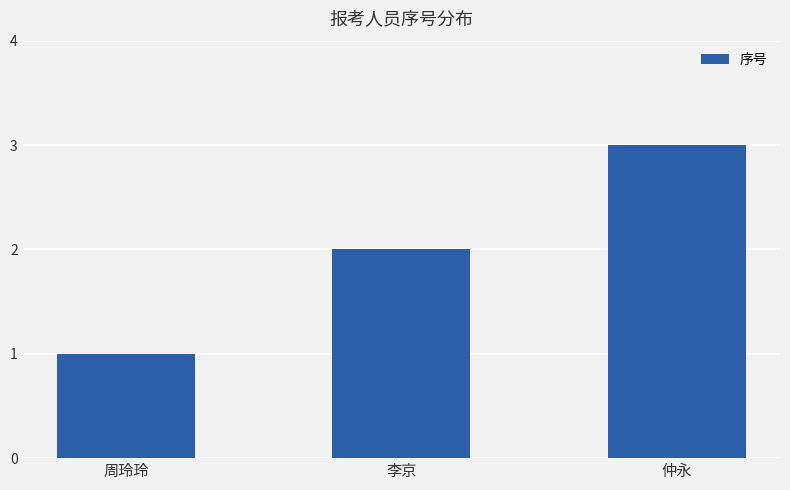

Reading left to right, transcribe all the data shown in this chart.

周玲玲=1	李京=2	仲永=3